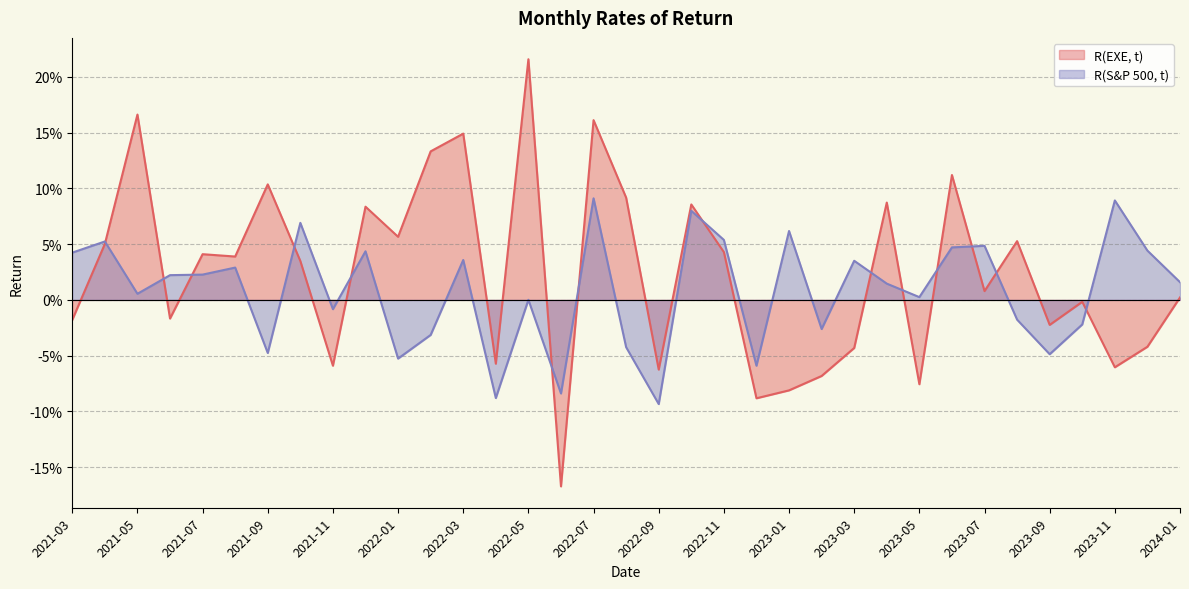

Is the value of R(EXE, t) at 2023-12 greater than the value of R(S&P 500, t) at 2023-09?

Yes